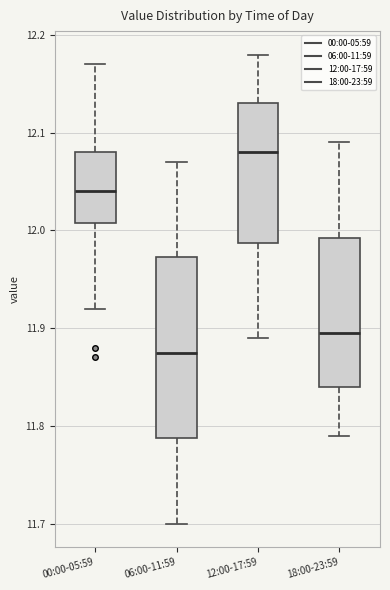

Where is the upper edge of the box for 00:00-05:59 on the y-axis? The values are not printed on the chart, so give them approximately, as read against the axis.

12.08